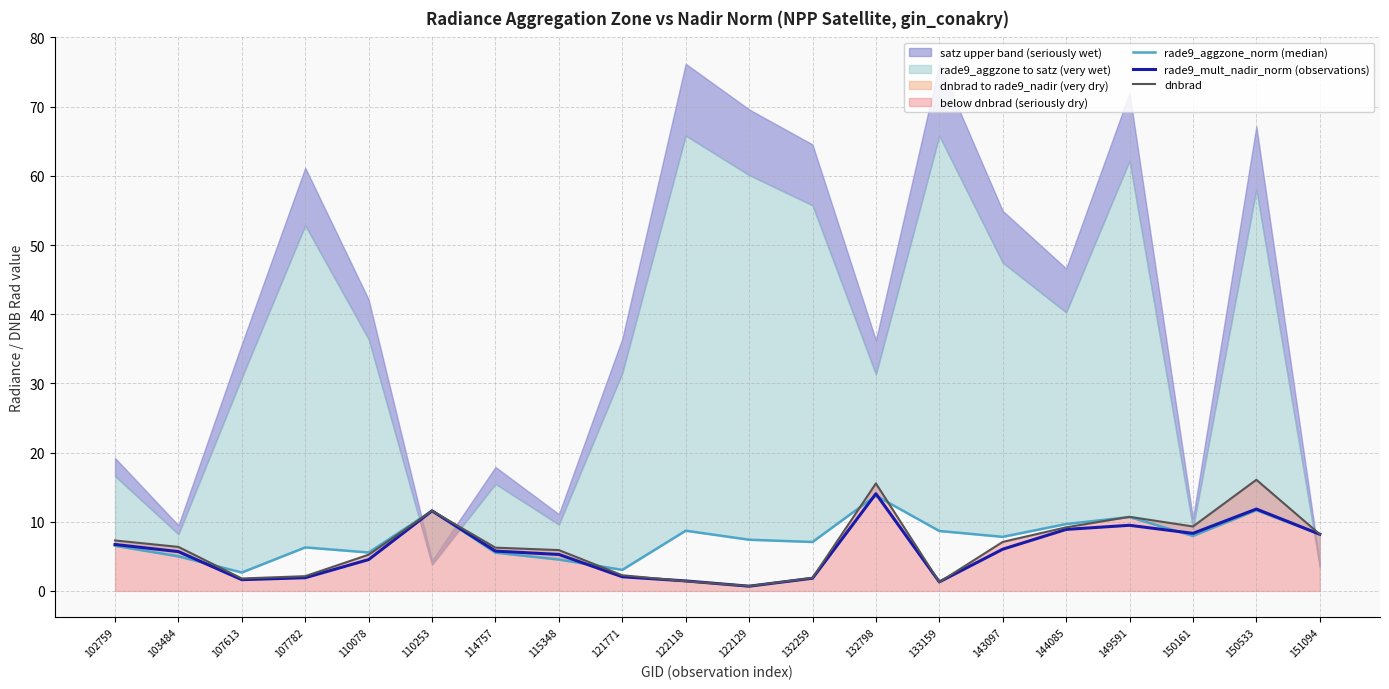

What value does the rade9_aggzone_norm (median) series have at 121771?

3.0